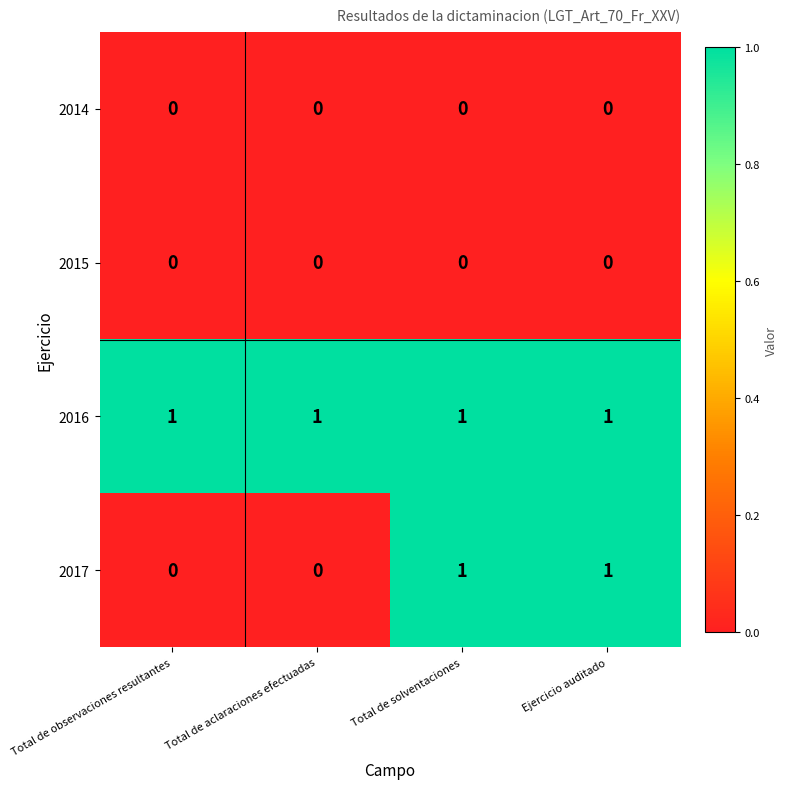

Count the 2017 values in the range 0 to 1.

4